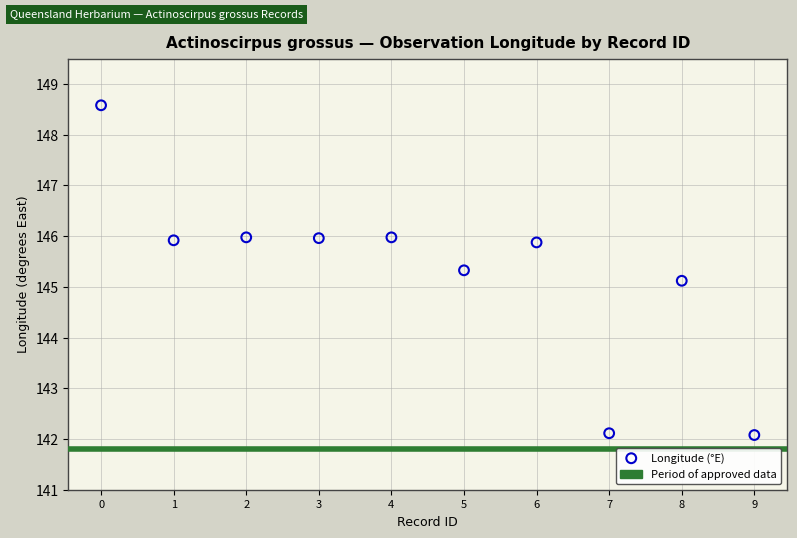

What Y value in the scatter plot is closest to 145?

145.1